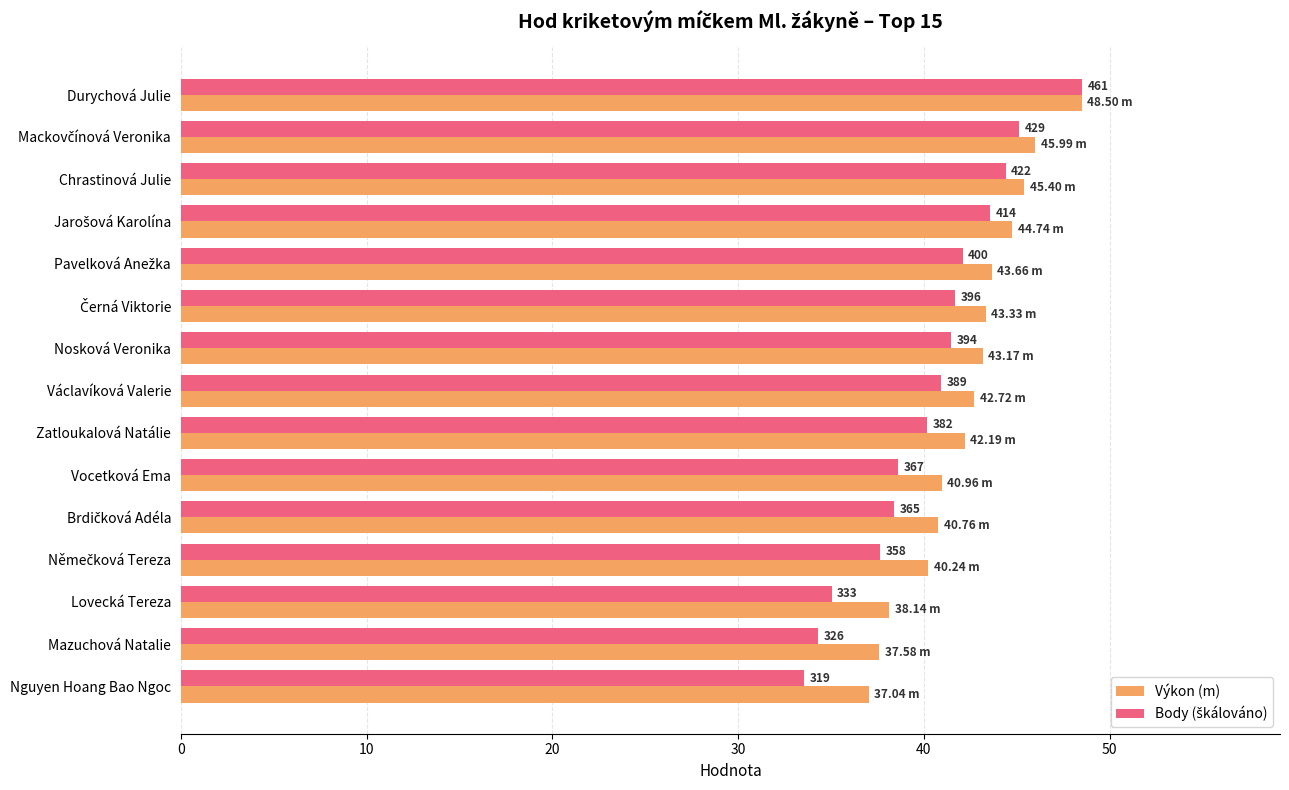

How many bars are there in total?

30